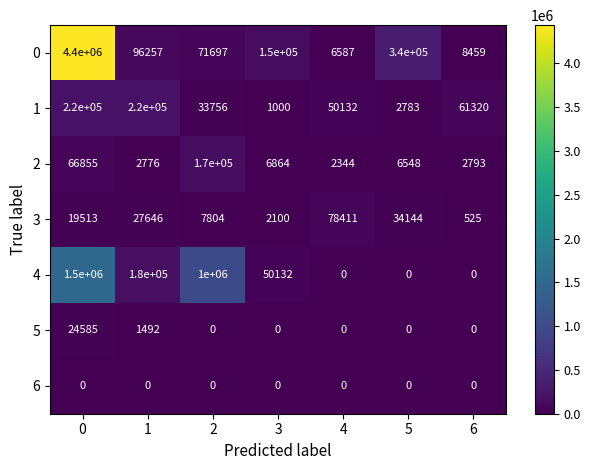

What is the lowest value of the 1 series?

1000